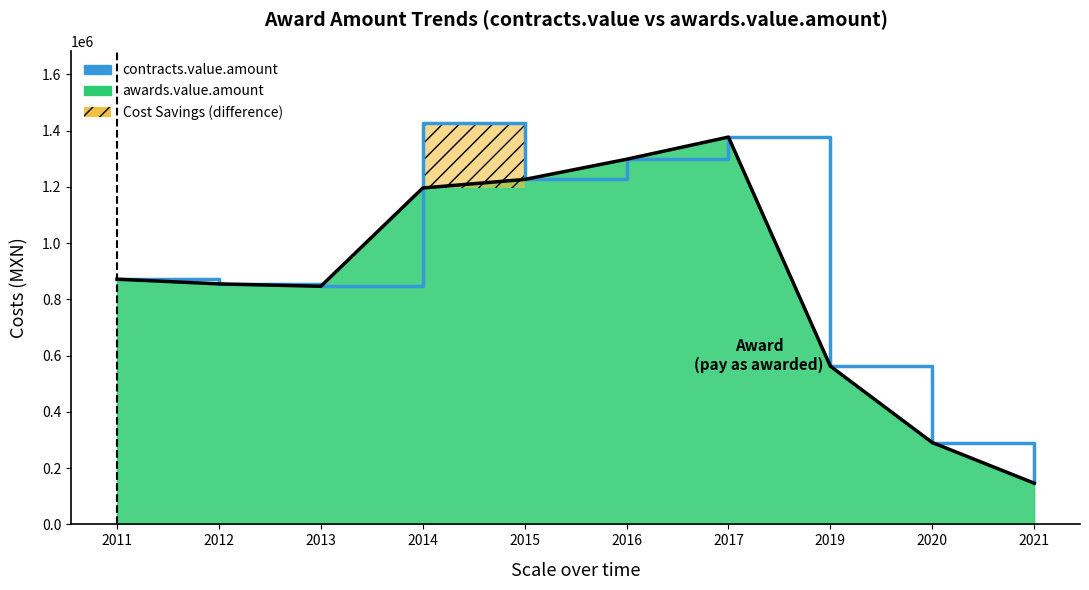

At which category does the chart reach its peak across all series?

2014